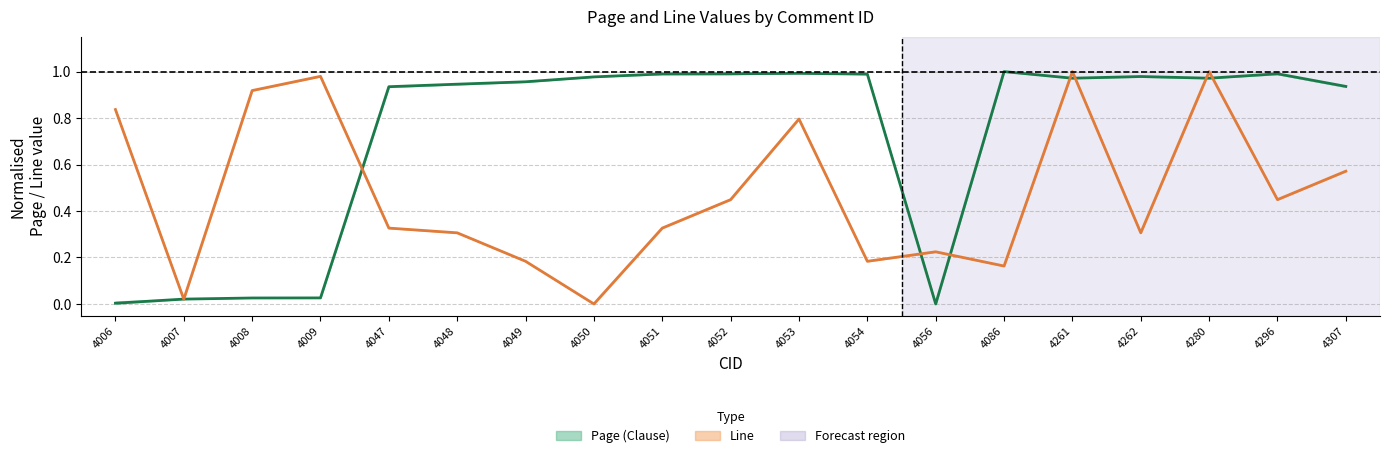

True or false: Page (Clause) center has more than 1 interior local peaks.

True